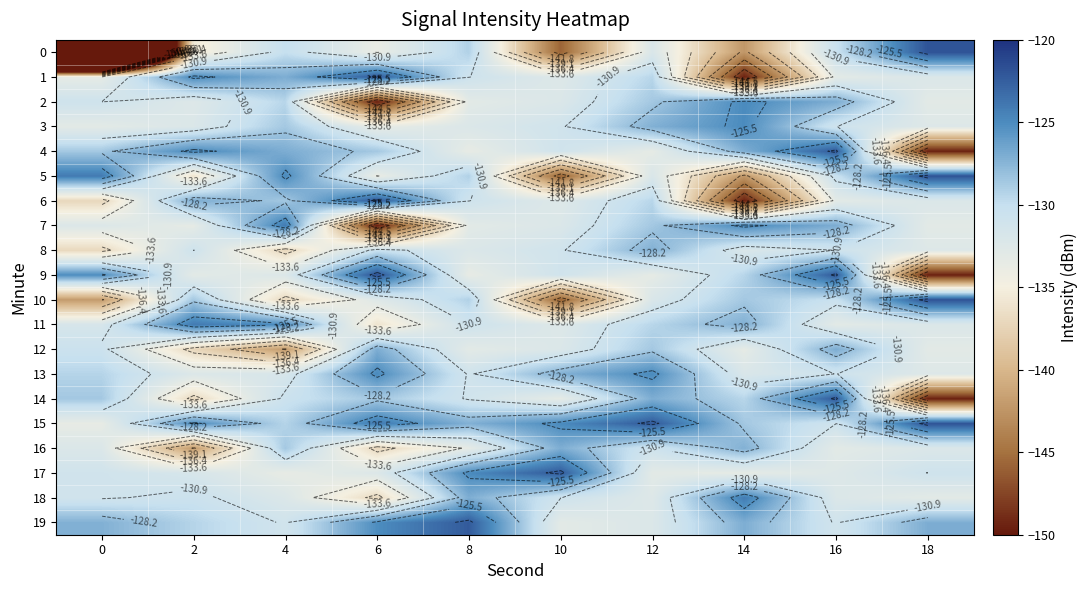

The value of 6 at 12 is -129.4. True or false?

True